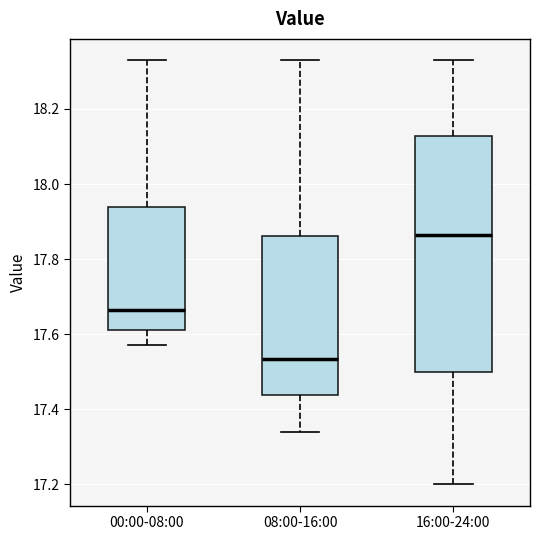

Reading left to right, transcribe this box plot: for each box, give where its median line is, the range the box spans, and where its two whiskers end, as read against the y-axis. The values are not printed on the chart, so give them approximately, as read against the axis.

00:00-08:00: median 17.66, box 17.62 to 17.94, whiskers 17.58 to 18.34
08:00-16:00: median 17.54, box 17.44 to 17.86, whiskers 17.34 to 18.34
16:00-24:00: median 17.86, box 17.50 to 18.12, whiskers 17.20 to 18.34